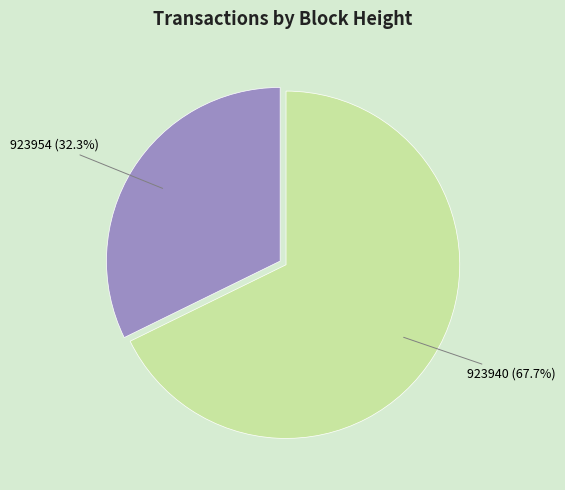

To the nearest percent, what is the average slice percentage?

50%